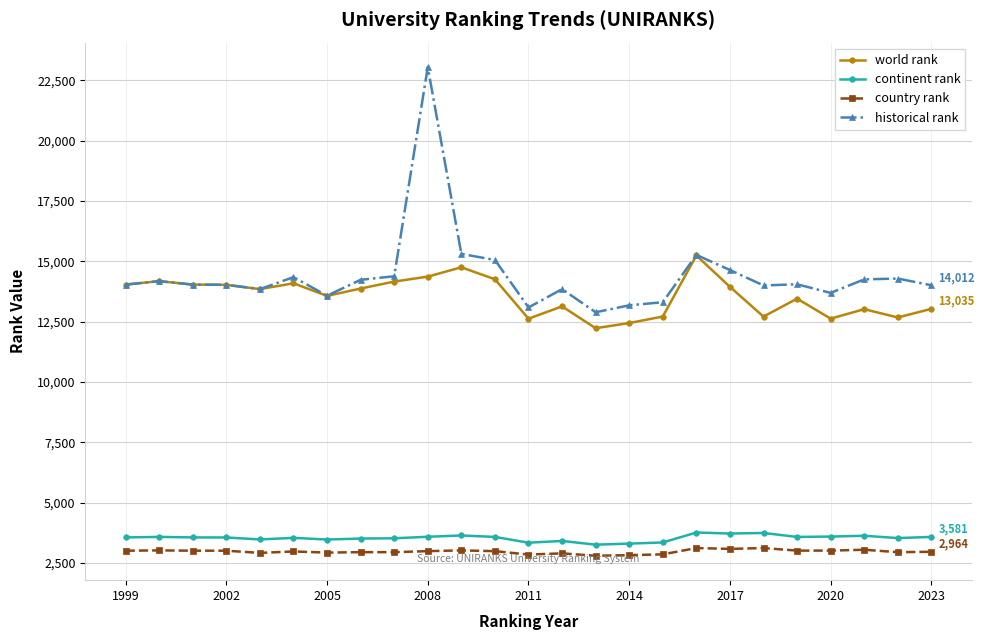

True or false: historical rank has more than 1 interior local peaks.

True